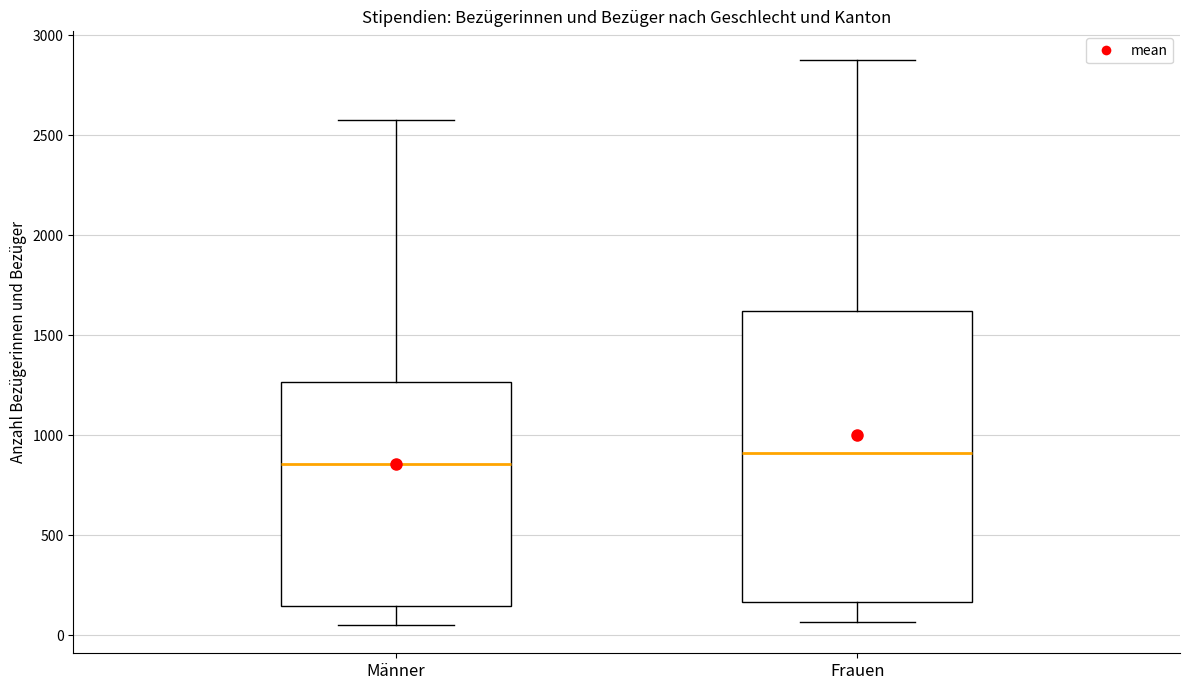

Which box's median line is the highest?

Frauen